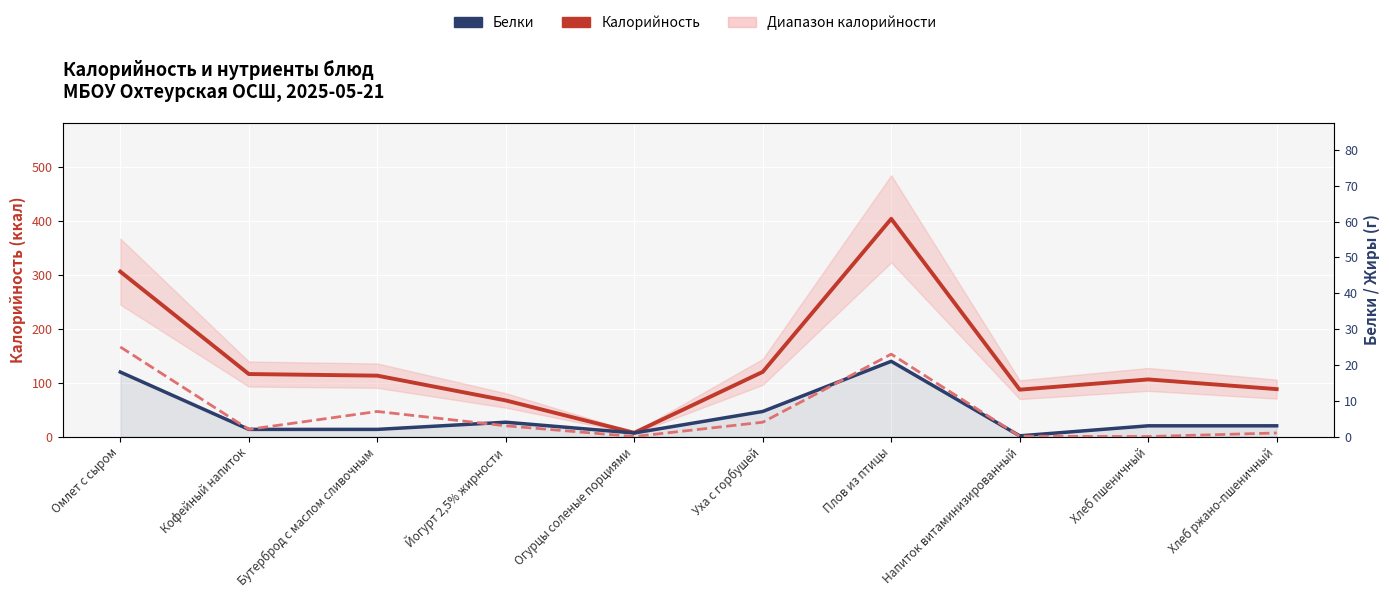

Between Хлеб пшеничный and Хлеб ржано-пшеничный, which is larger?

Хлеб пшеничный